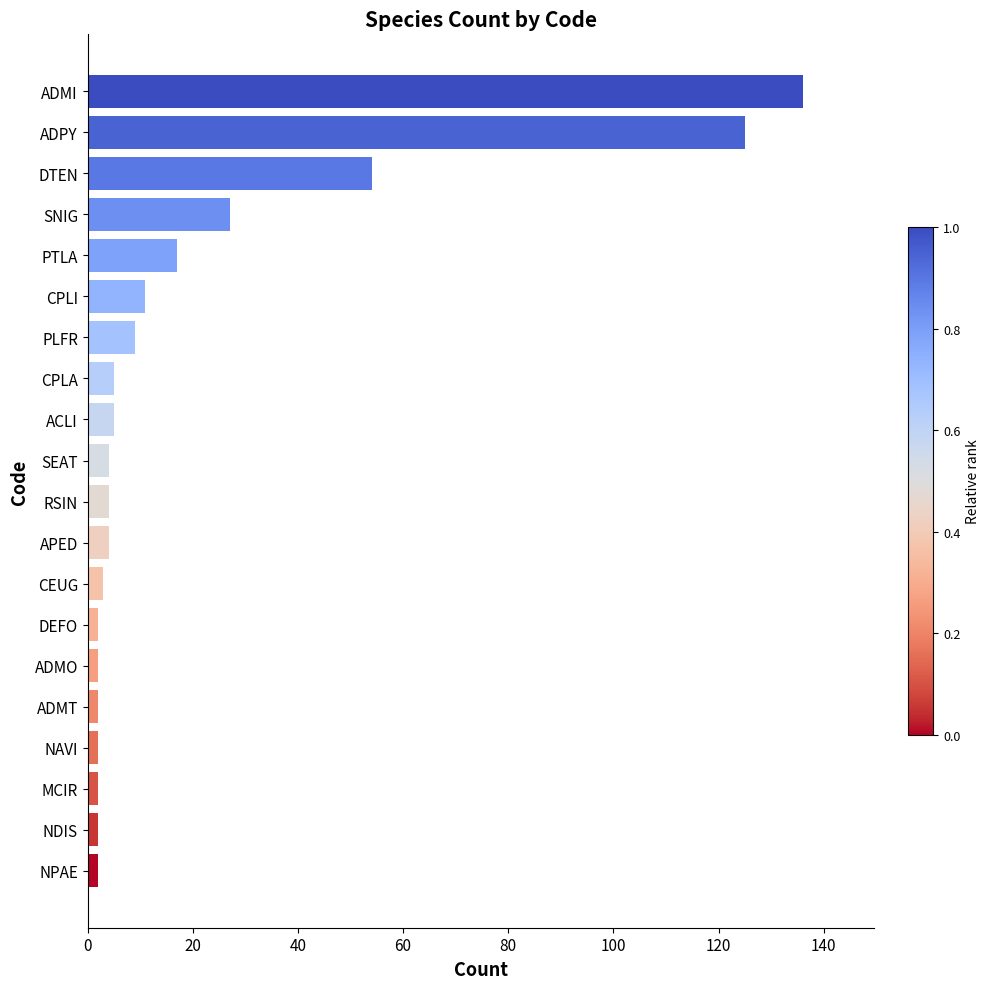

How many categories are shown in the chart?

20